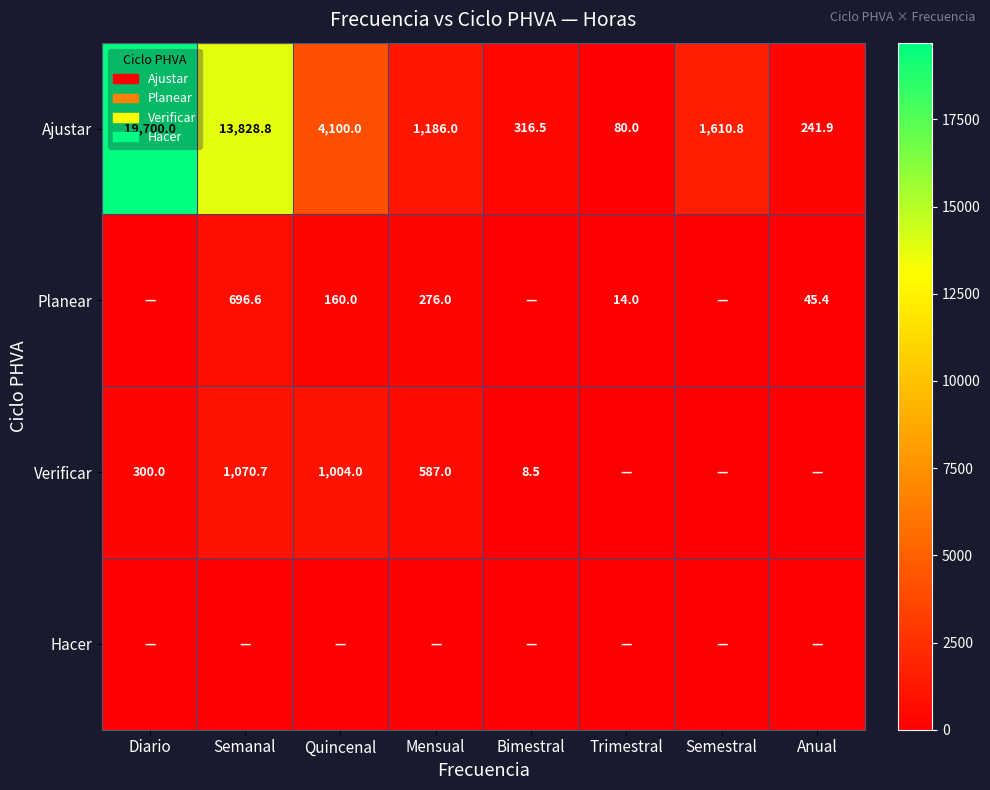

How many data points in Ajustar are less than 1610?

4